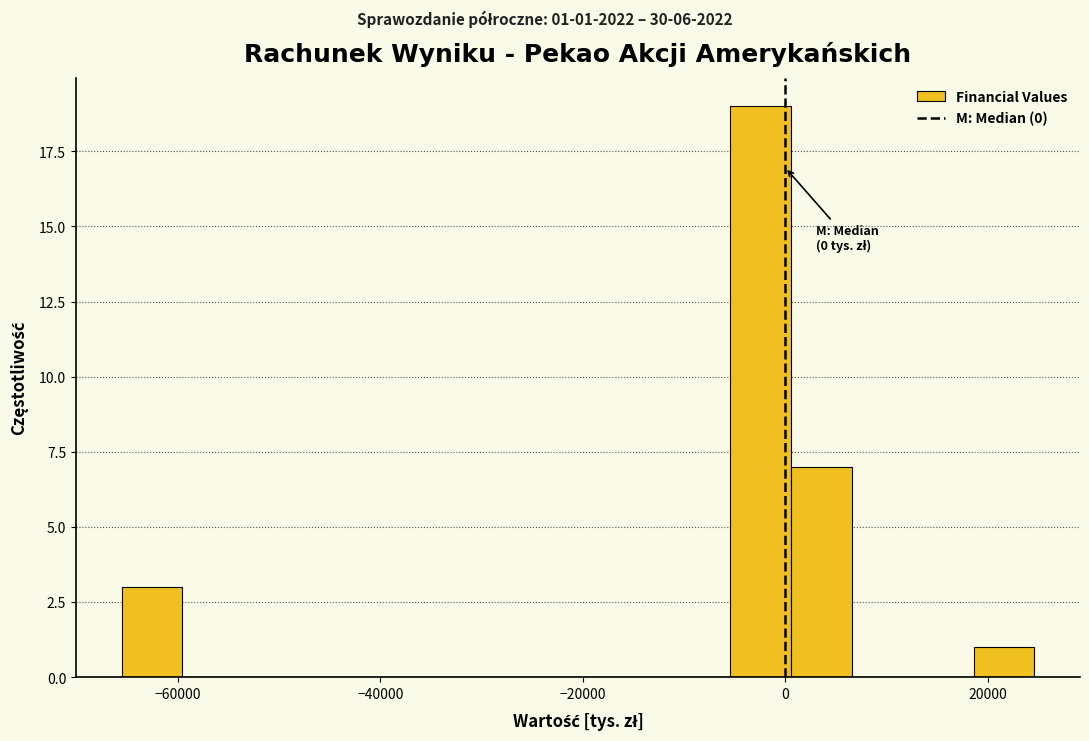

Read against the x-axis, roughly where is the centre of the tallest bar?

-2000